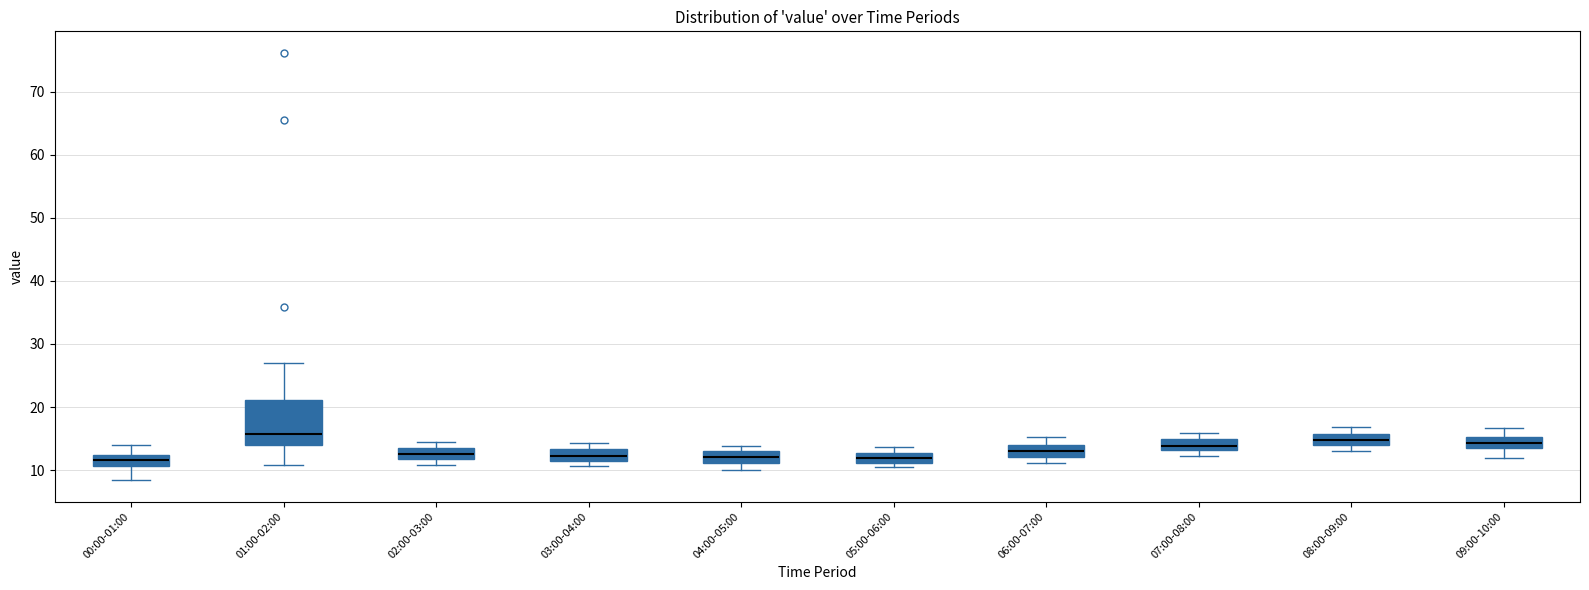

Comparing the boxes themselves (not the whiskers), which one is the tallest?

01:00-02:00